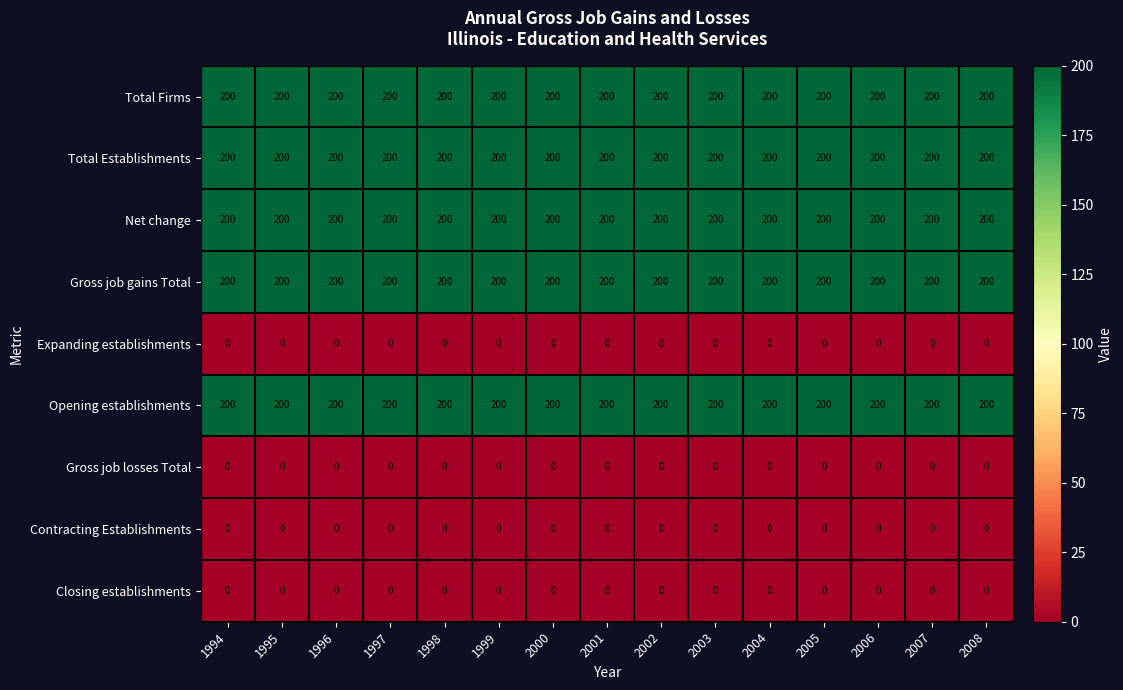

What is the spread (max minus min) of values at 2003?

200